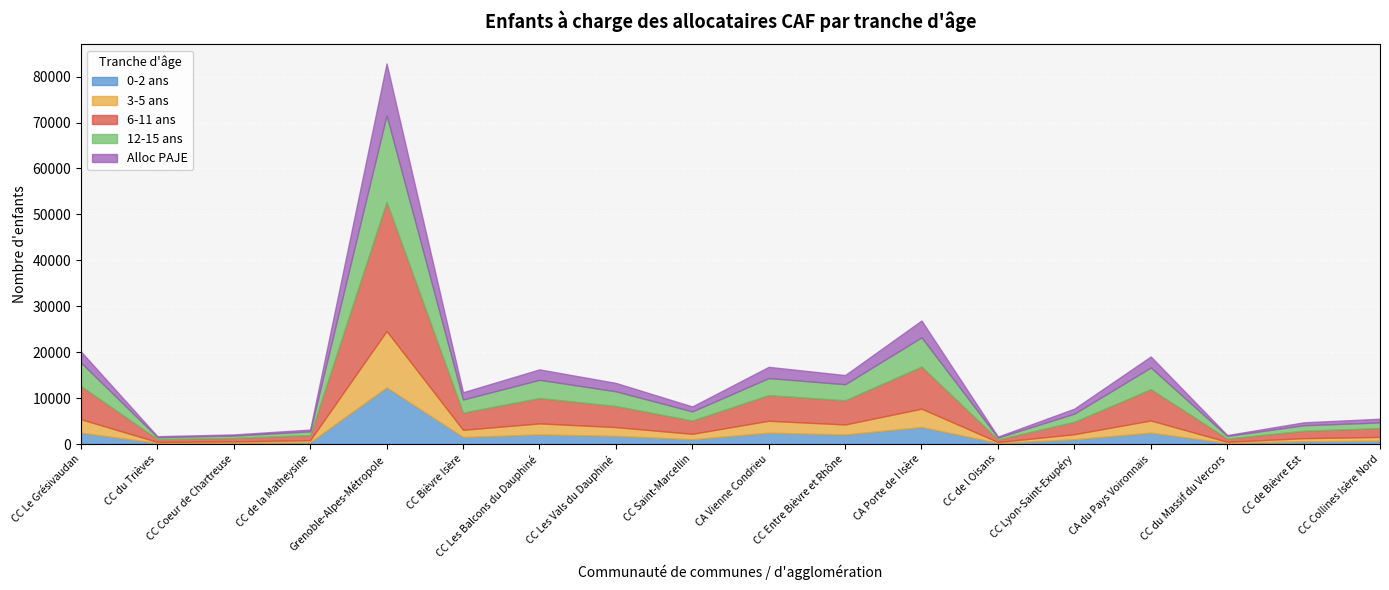

What is the label of the 6th point from the left?

CC Bièvre Isère